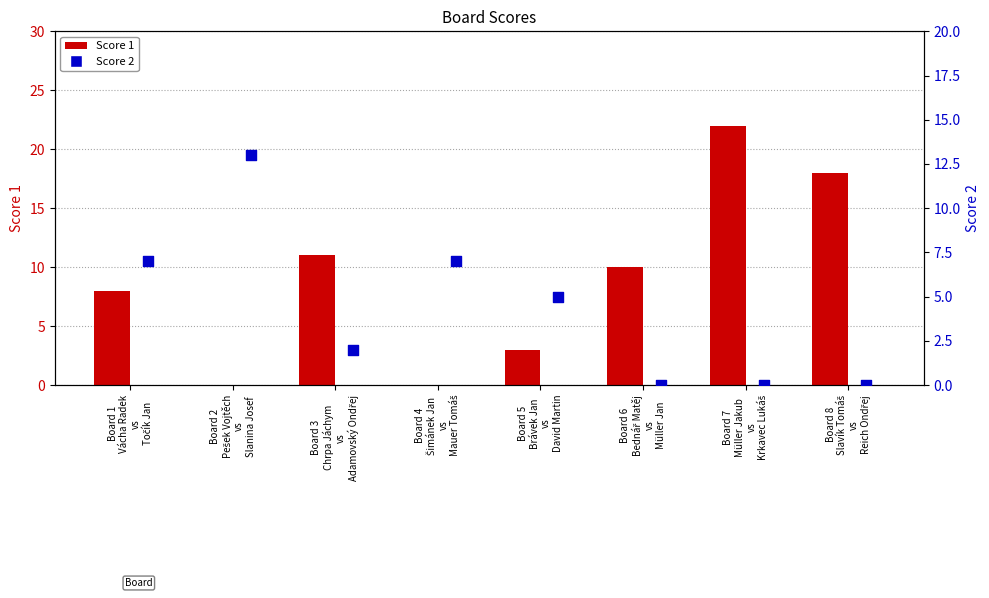

Which series has the largest total across all categories?

Score 1